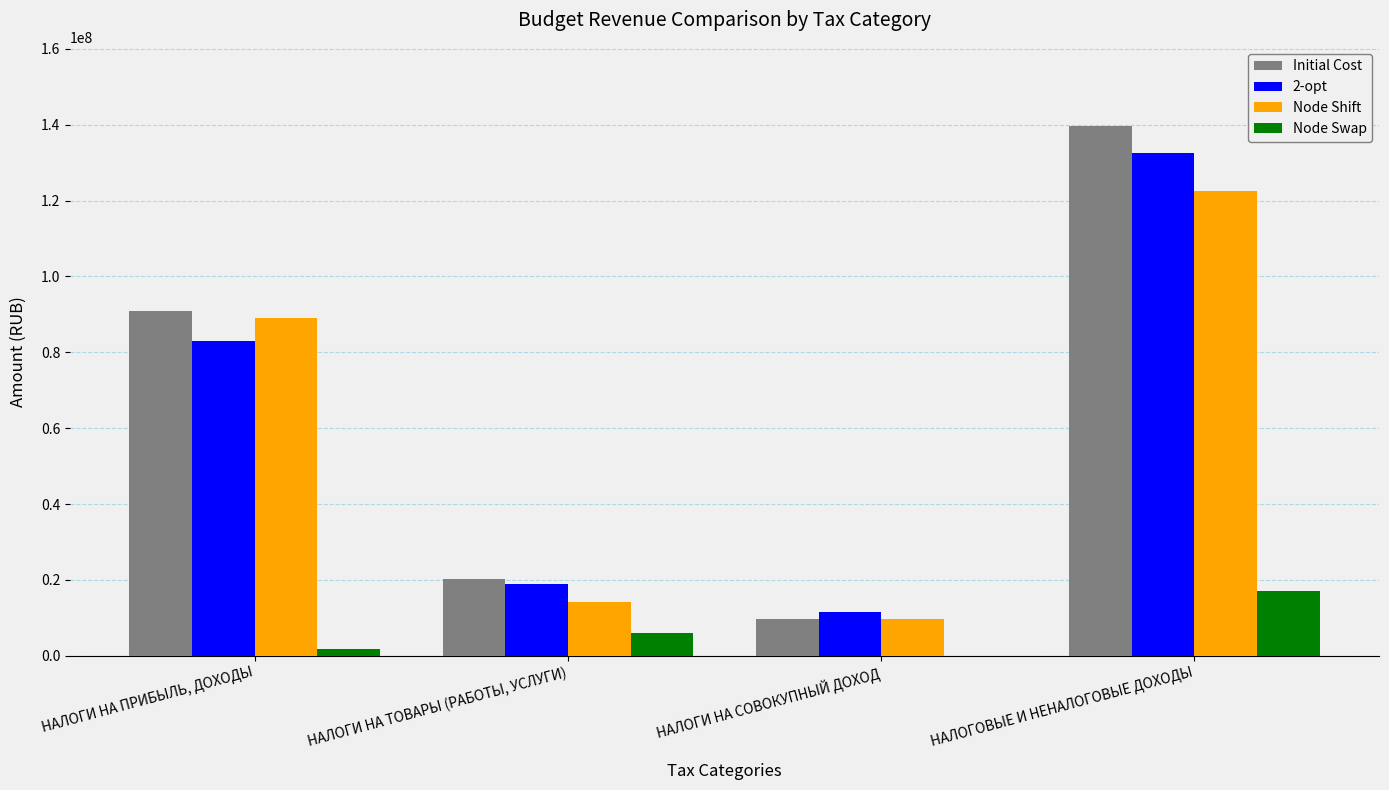

Count the number of categories in the chart.

4